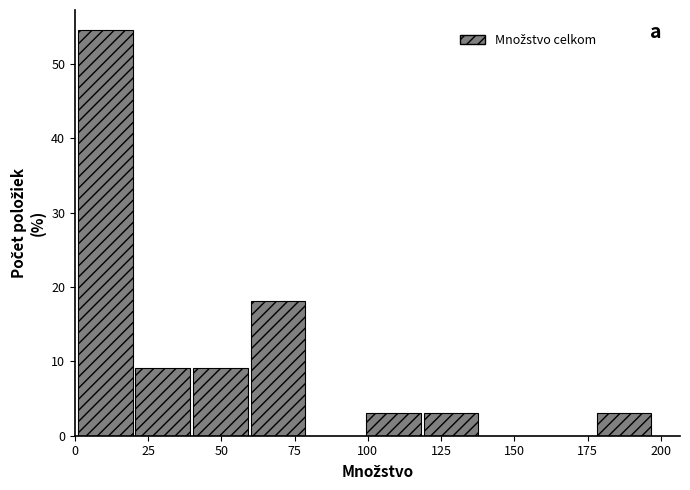

Read against the x-axis, roughly where is the centre of the tallest bar?

10